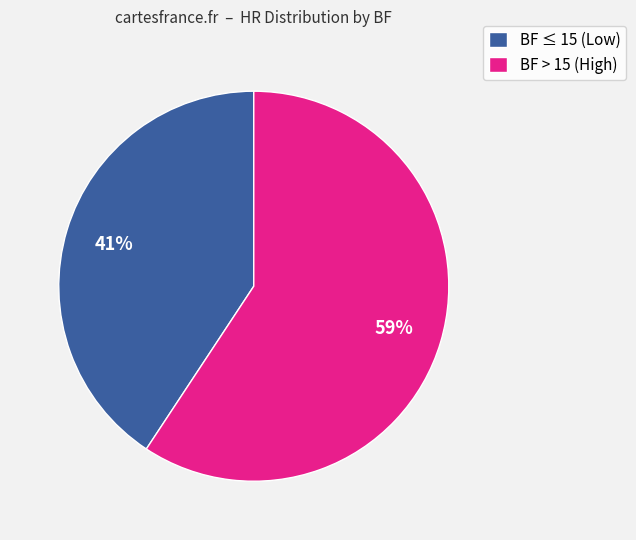

To the nearest percent, what is the average slice percentage?

50%